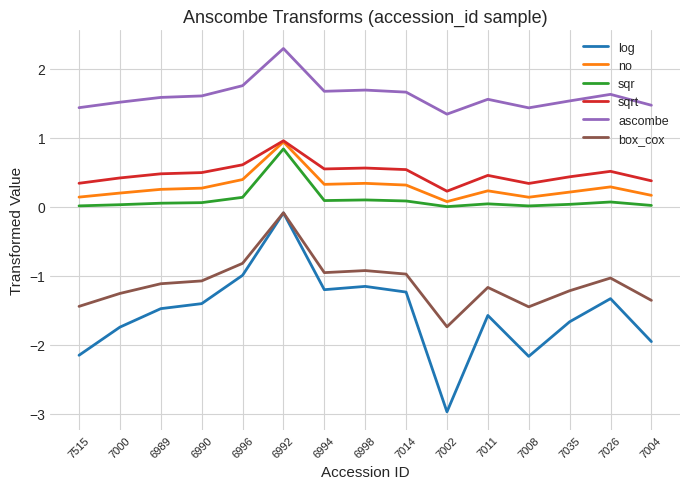

At which label does log reach its minimum?

7002